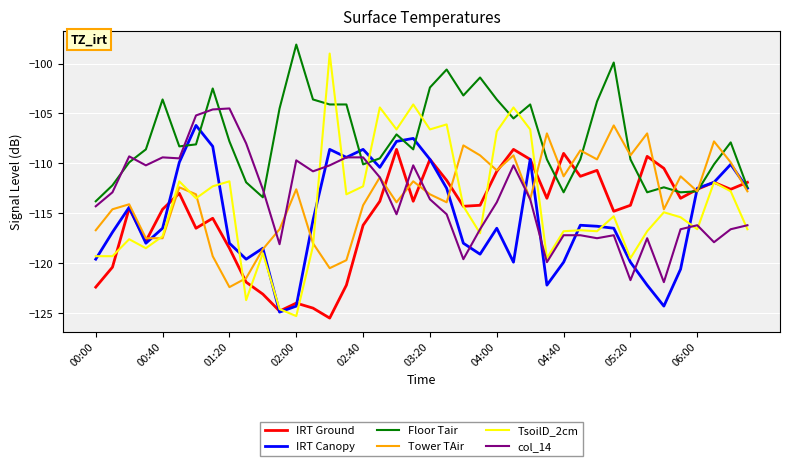

Which series has the largest total across all categories?

Floor Tair